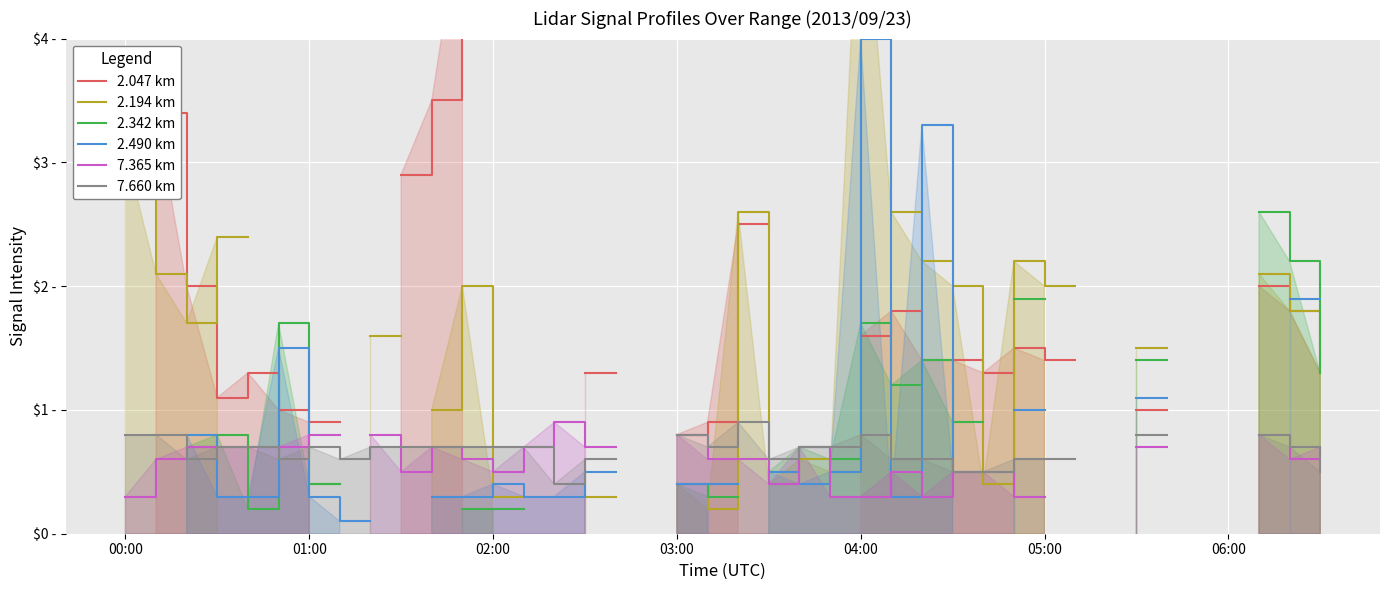

What is the maximum value for 7.365 km?

0.9